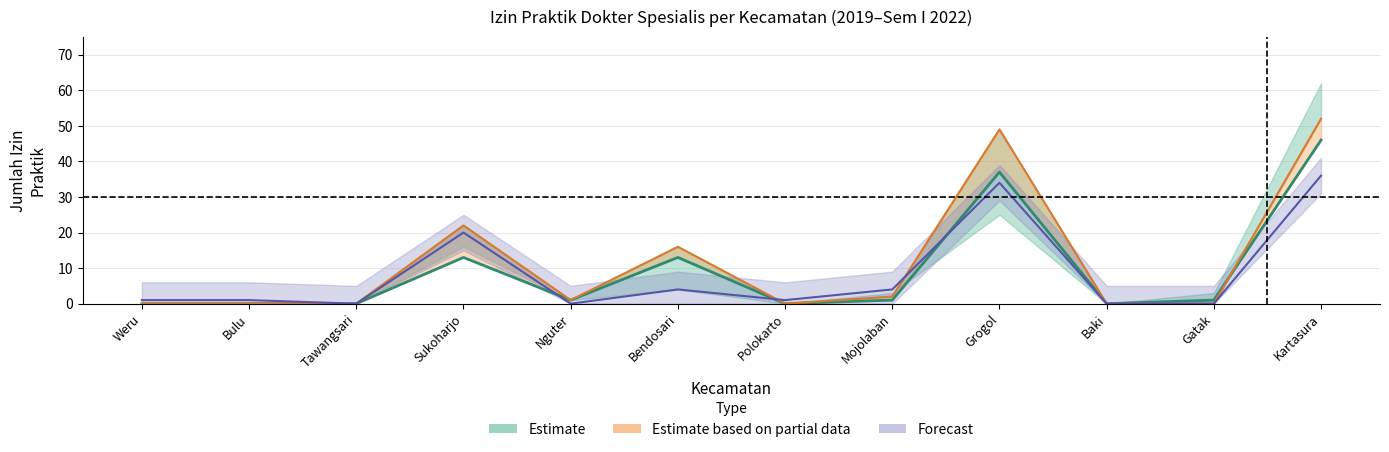

Reading right to left, extract all data points from this chart.

2020: 46	1	0	37	1	0	13	1	13	0	0	0
2021: 52	0	0	49	2	0	16	1	22	0	0	0
2022.I: 36	0	0	34	4	1	4	0	20	0	1	1